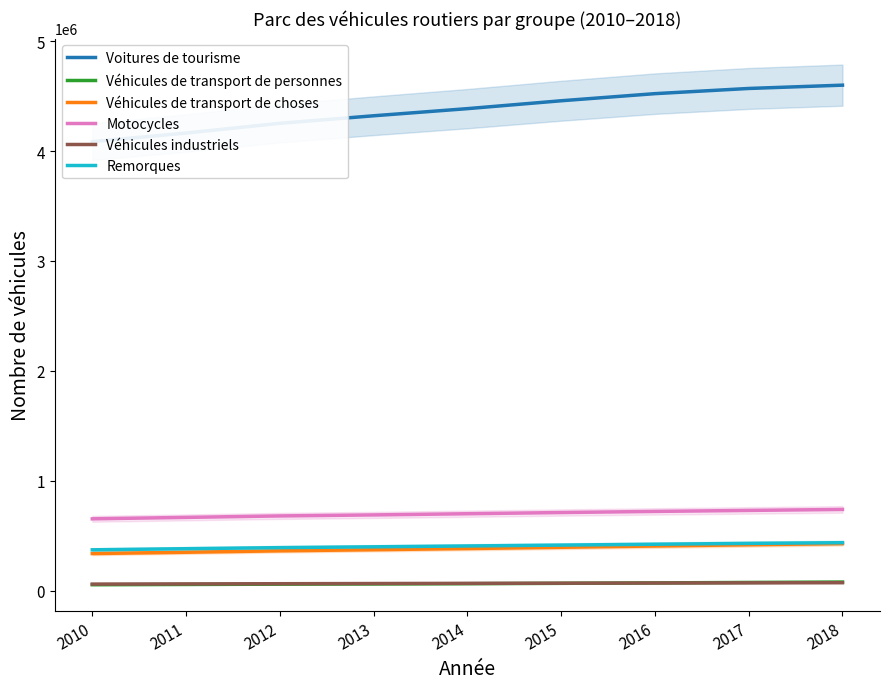

List the labels in order of Motocycles value, largest first.

2018, 2017, 2016, 2015, 2014, 2013, 2012, 2011, 2010